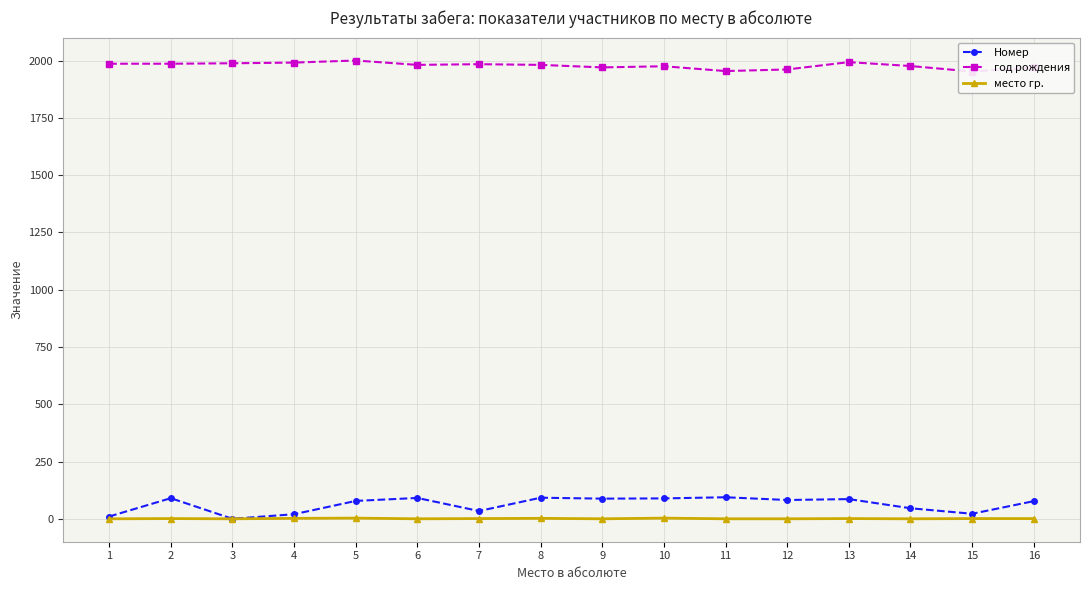

What is the difference between the maximum and minimum values in the Номер series?

94